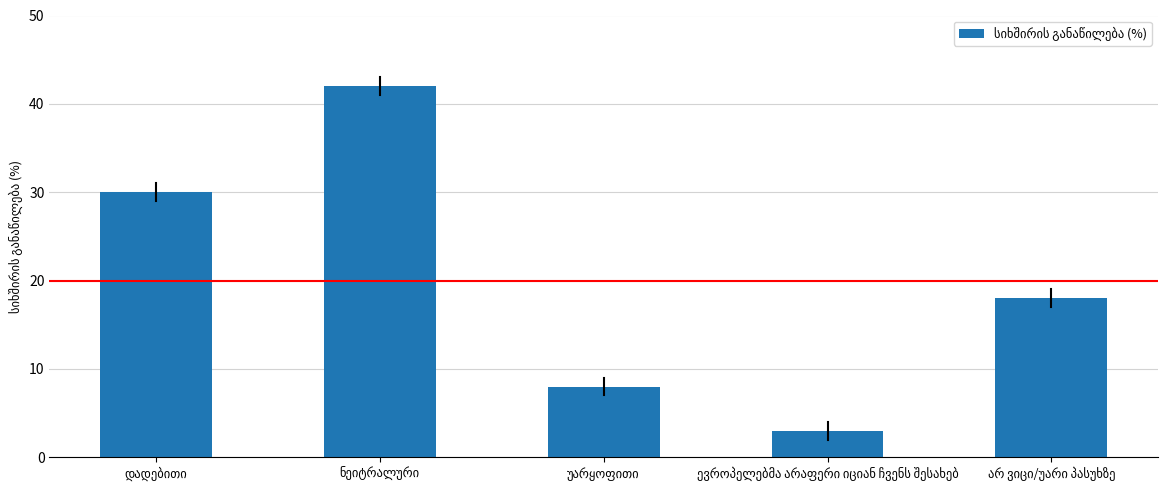

What is the maximum value shown in the chart?

42